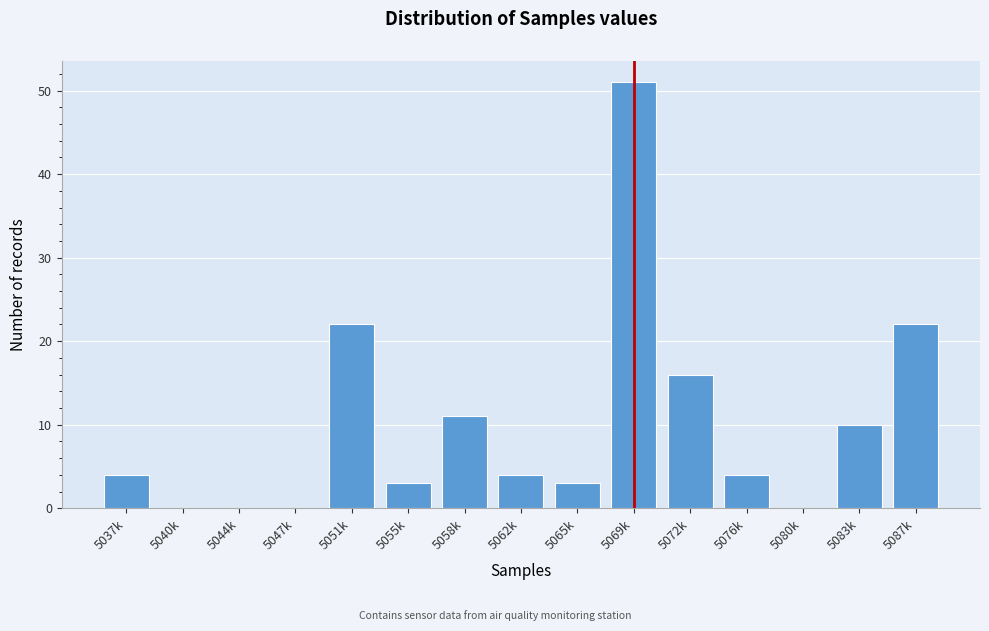

Reading left to right, what are all the values shown in this chart?

5037k=4	5040k=0	5044k=0	5047k=0	5051k=22	5055k=3	5058k=11	5062k=4	5065k=3	5069k=51	5072k=16	5076k=4	5080k=0	5083k=10	5087k=22